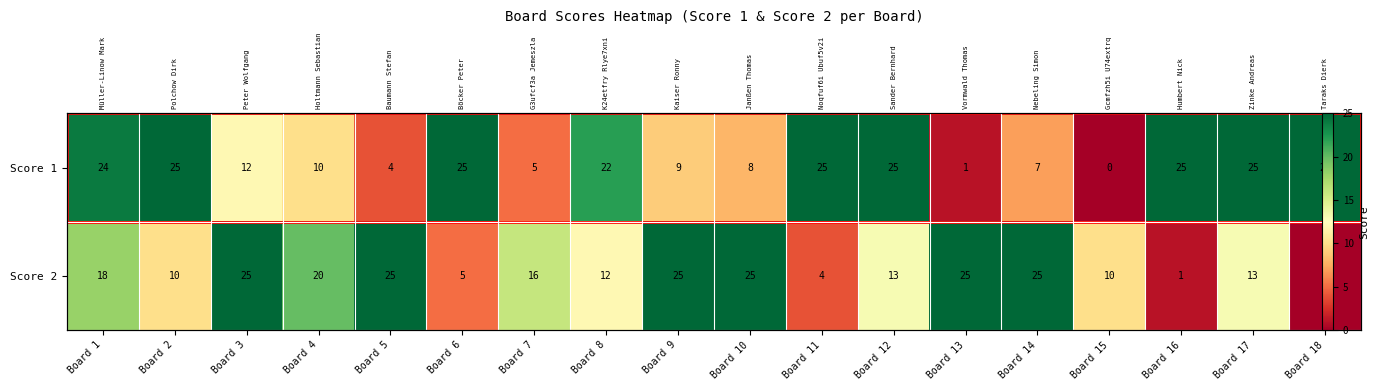

What is the difference between the highest and lowest values at Board 13?

24